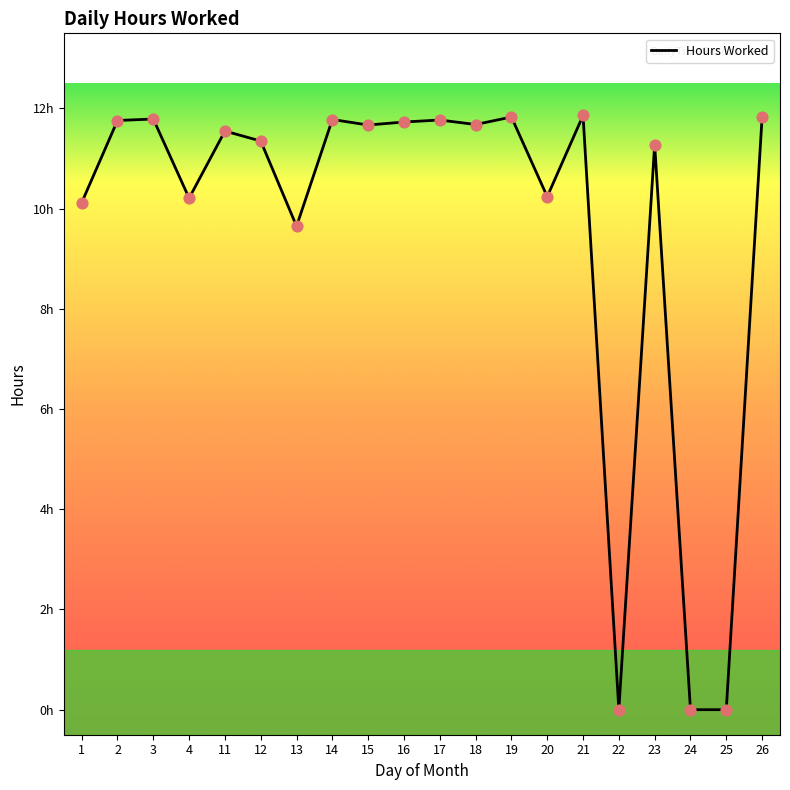

Does the chart have visible grid lines?

No